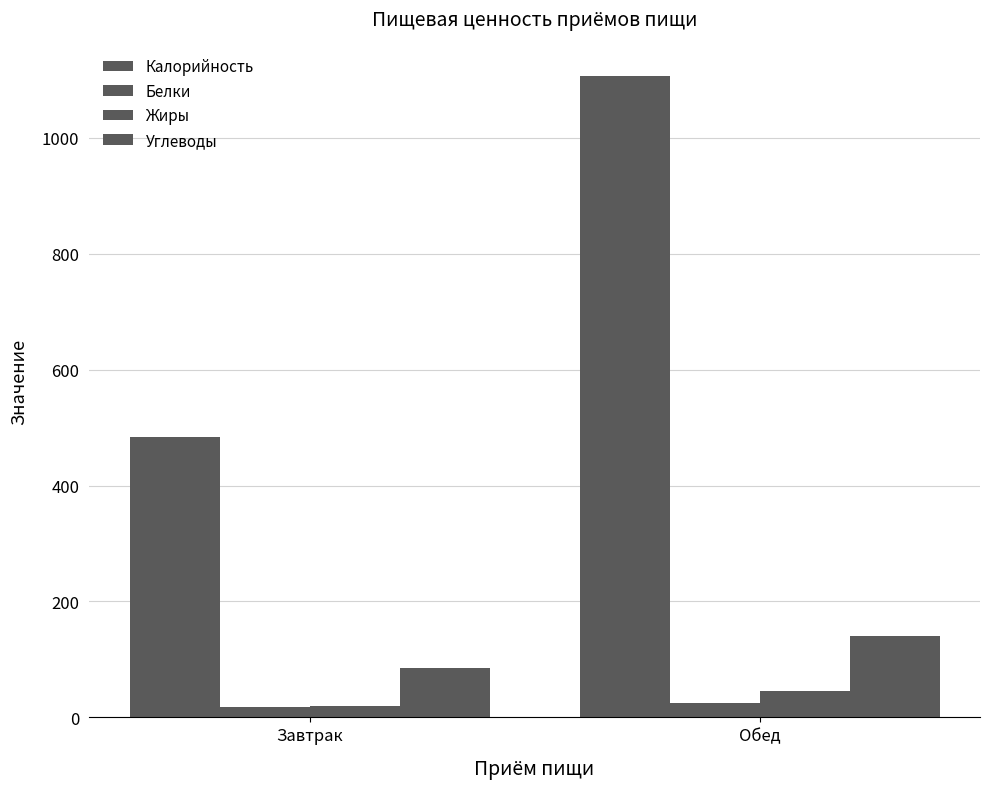

How many bars are there in each group?

4